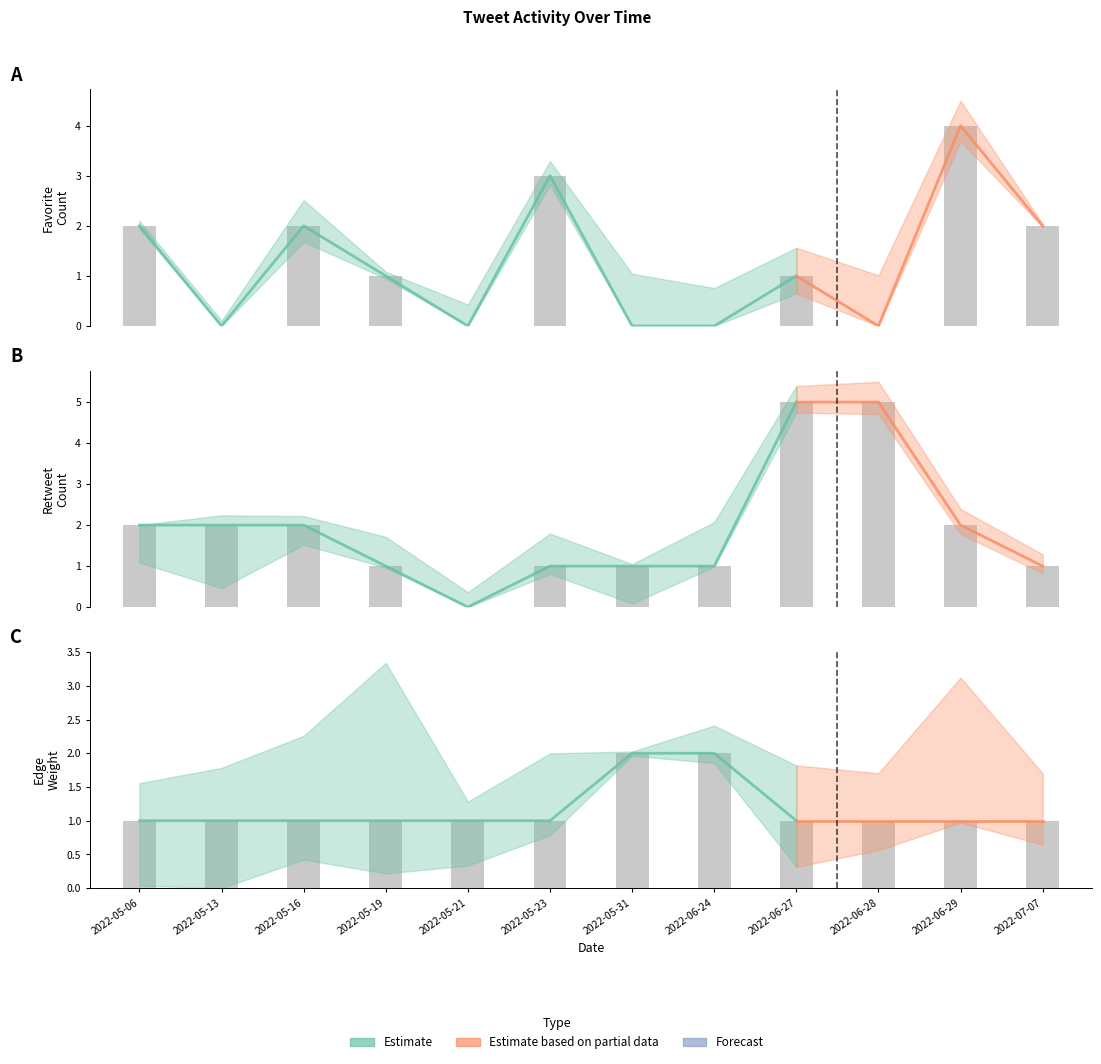

What is the total value across all series at 2022-06-29?

7